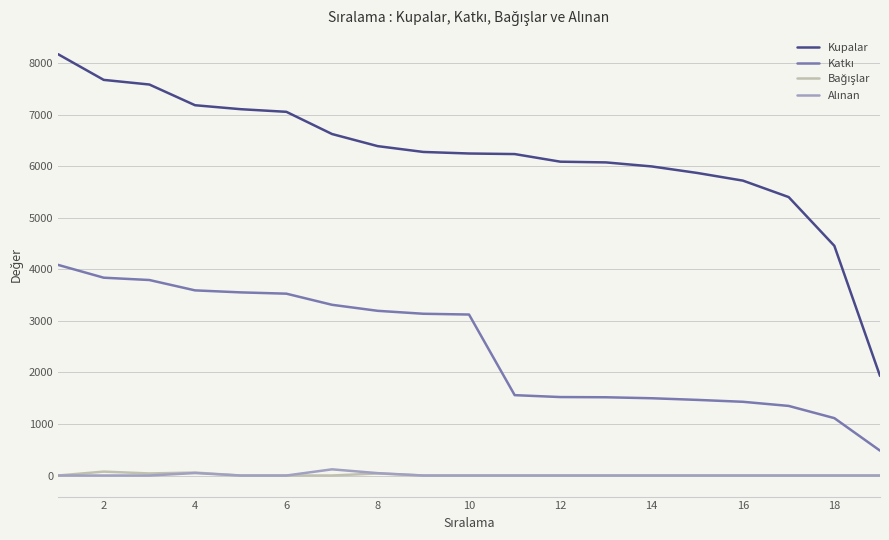

Does the chart display data point markers on the line(s)?

No